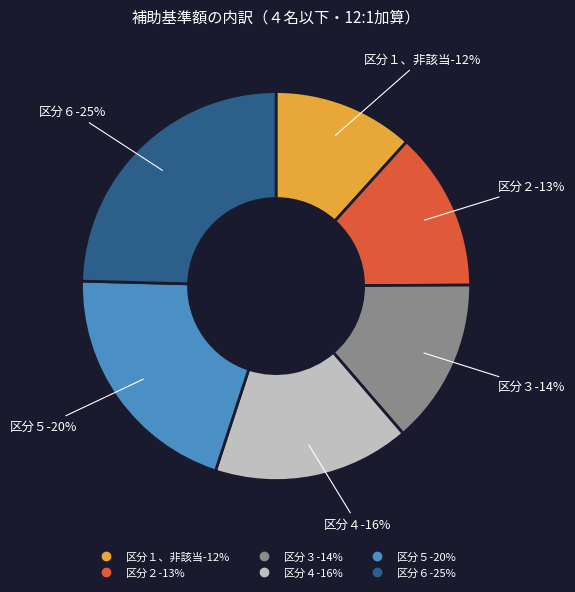

To the nearest percent, what is the difference between the 区分６ and 区分３ slice percentages?

11%